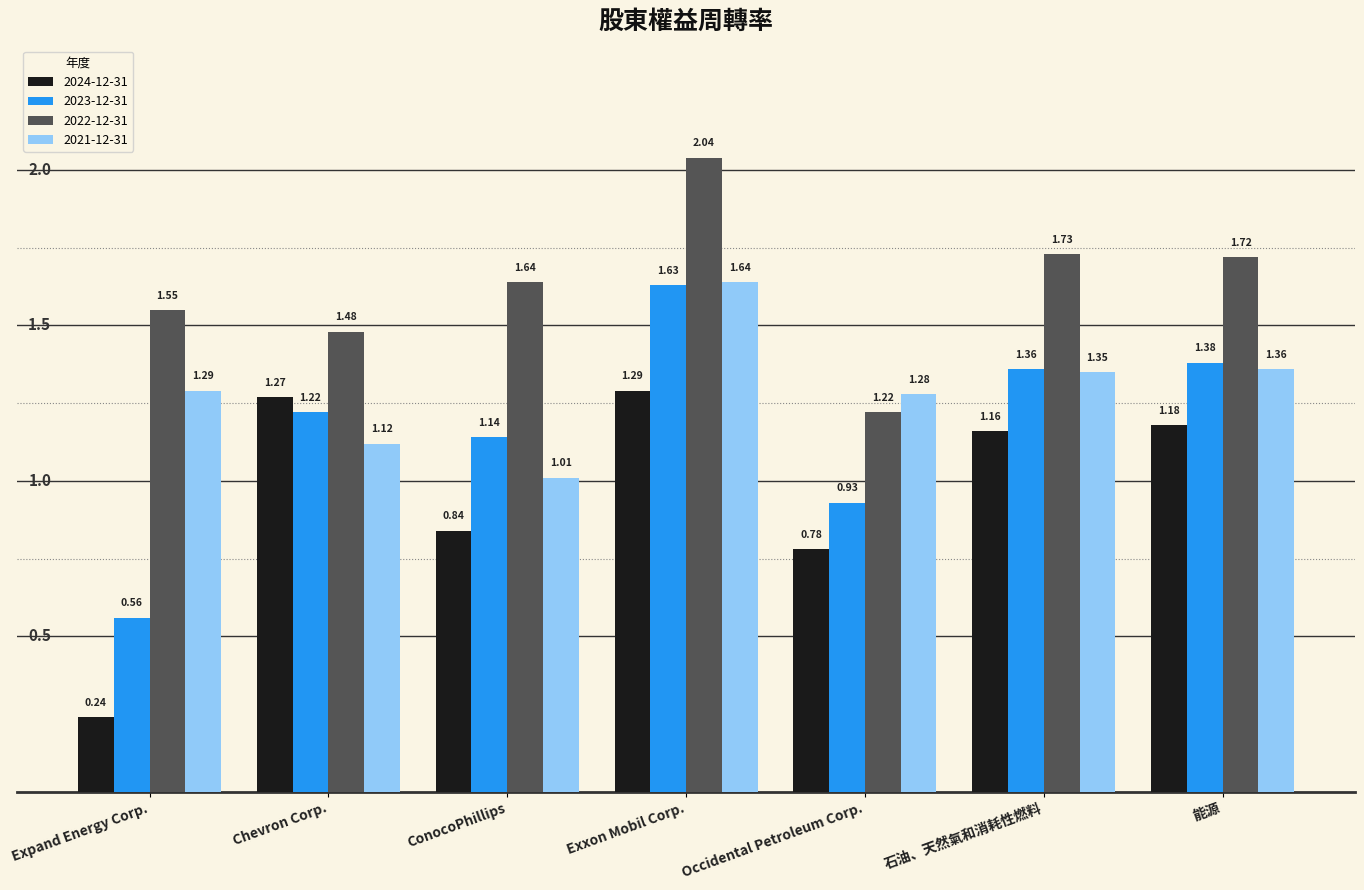

Which series has the widest spread of values?

2023-12-31